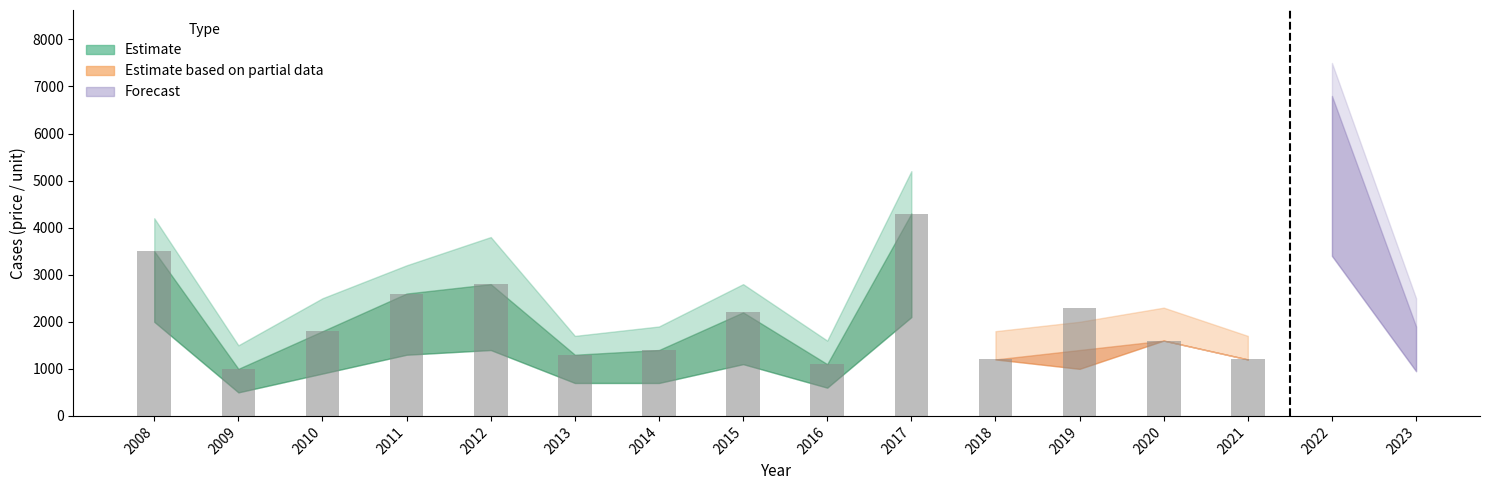

List the labels in order of value, largest first.

2017, 2008, 2012, 2011, 2015, 2010, 2014, 2013, 2016, 2009